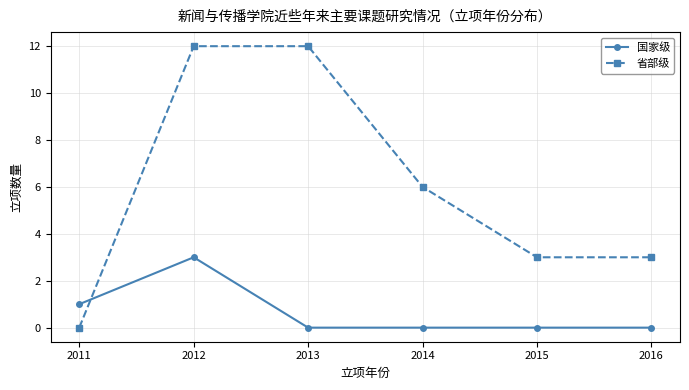

Reading left to right, what are all the values shown in this chart?

国家级: 2011=1	2012=3	2013=0	2014=0	2015=0	2016=0
省部级: 2011=0	2012=12	2013=12	2014=6	2015=3	2016=3